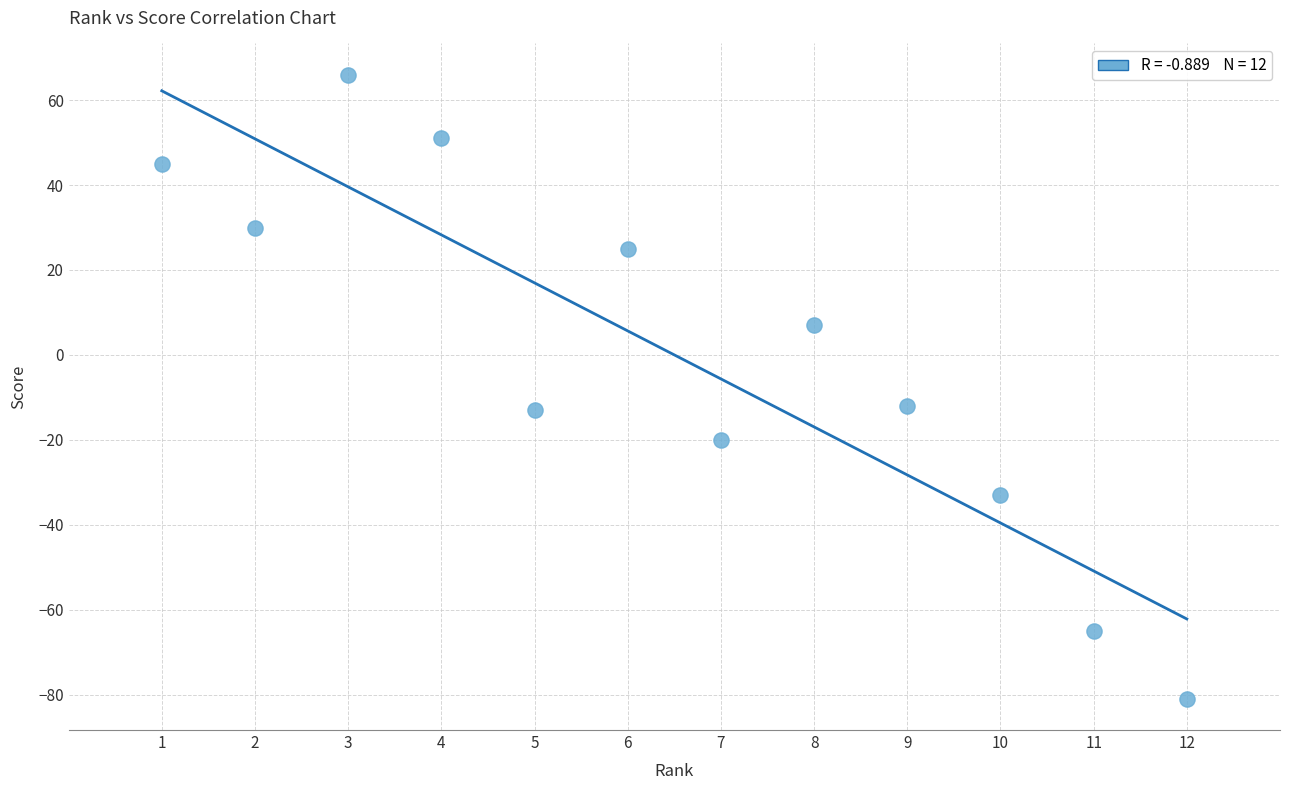

What is the range of Y values (max minus min)?

147